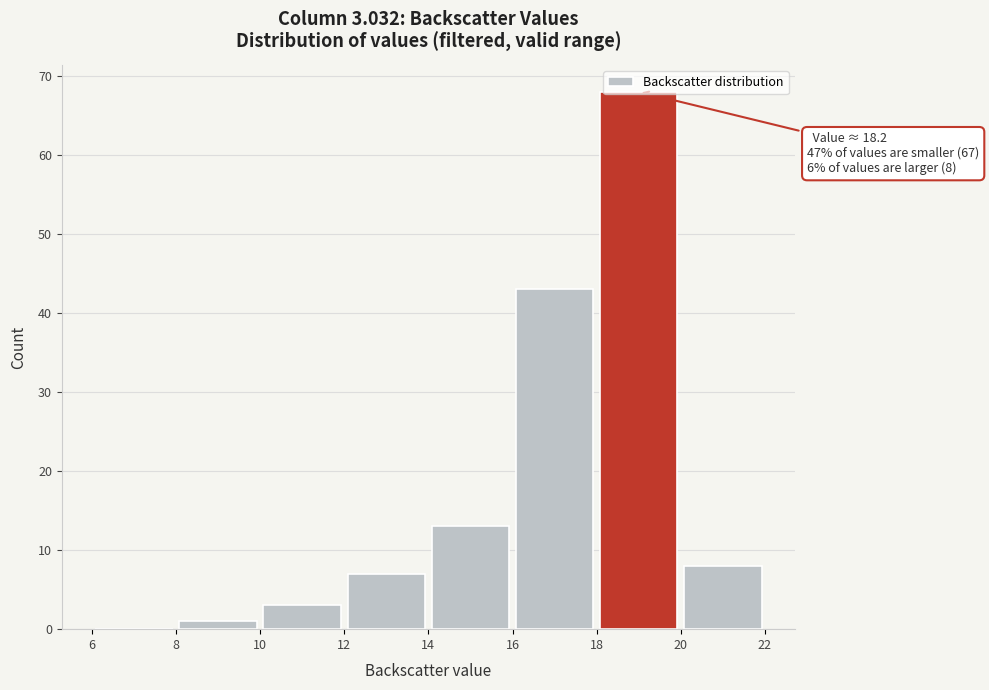

Over which range of the x-axis is the bar tallest?

18 to 20